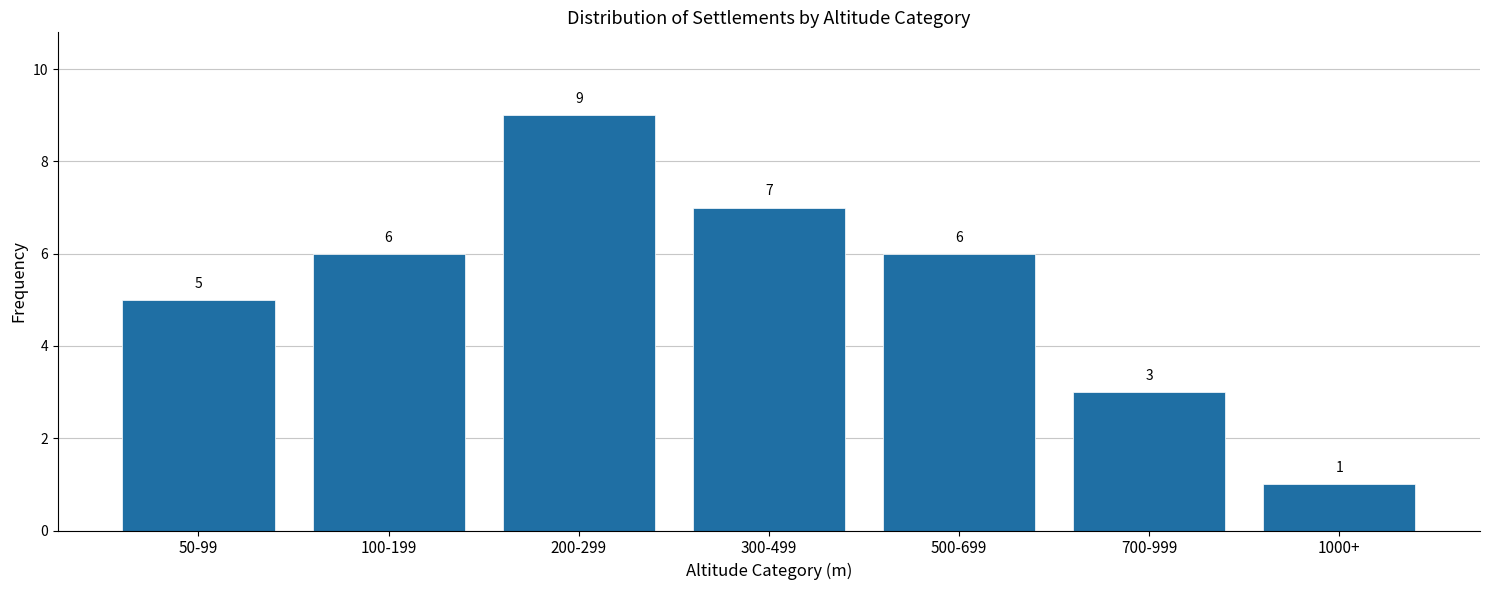

Reading left to right, extract all data points from this chart.

50-99=5	100-199=6	200-299=9	300-499=7	500-699=6	700-999=3	1000+=1